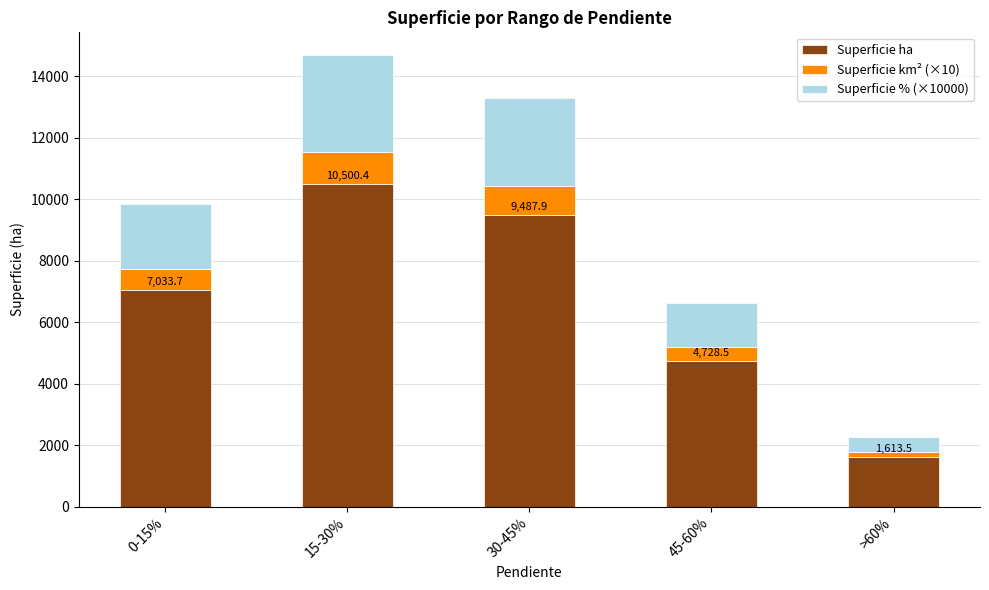

The value of Superficie ha at 30-45% is 3934.4. True or false?

False